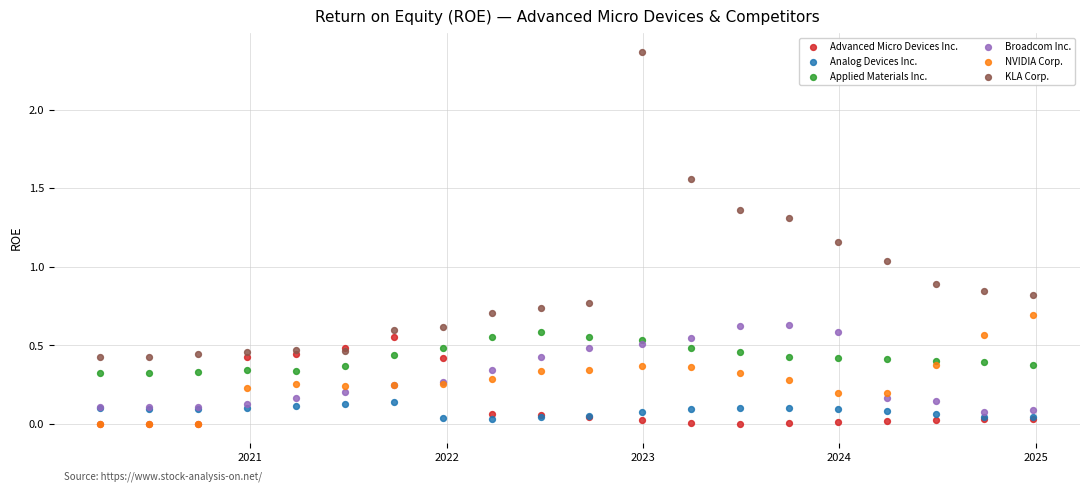

What are all the series names shown in the legend?

Advanced Micro Devices Inc., Analog Devices Inc., Applied Materials Inc., Broadcom Inc., NVIDIA Corp., KLA Corp.